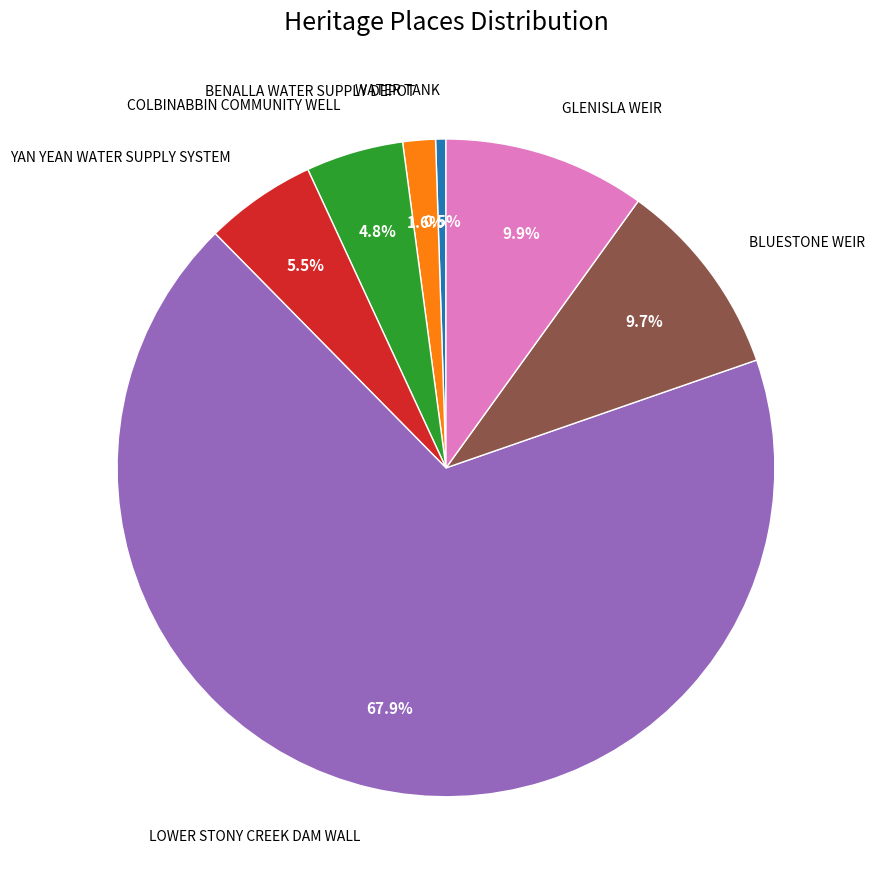

Does any single category account for the majority?

Yes